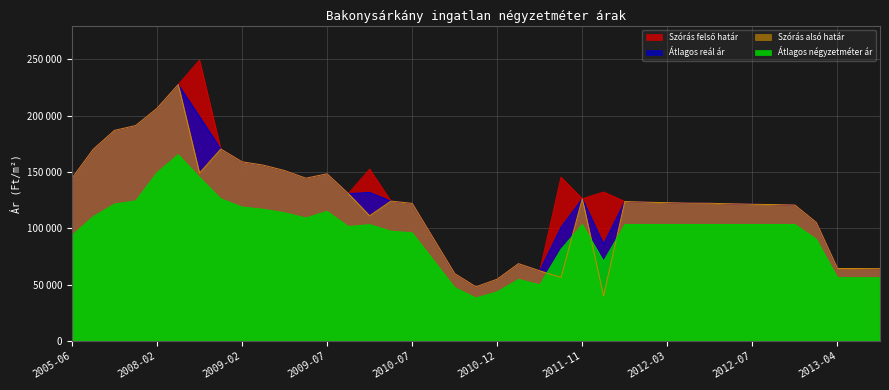

How many interior local peaks does the Szórás felső határ series have?

6